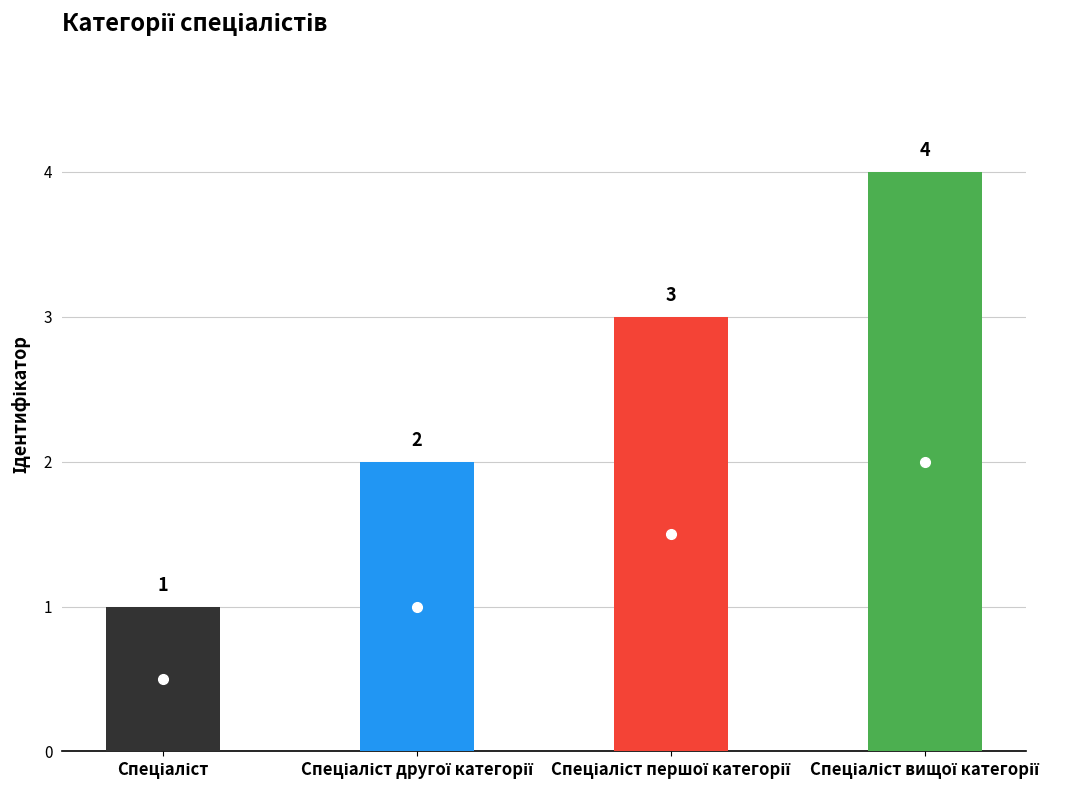

What is the label of the 2nd bar from the right?

Спеціаліст першої категорії